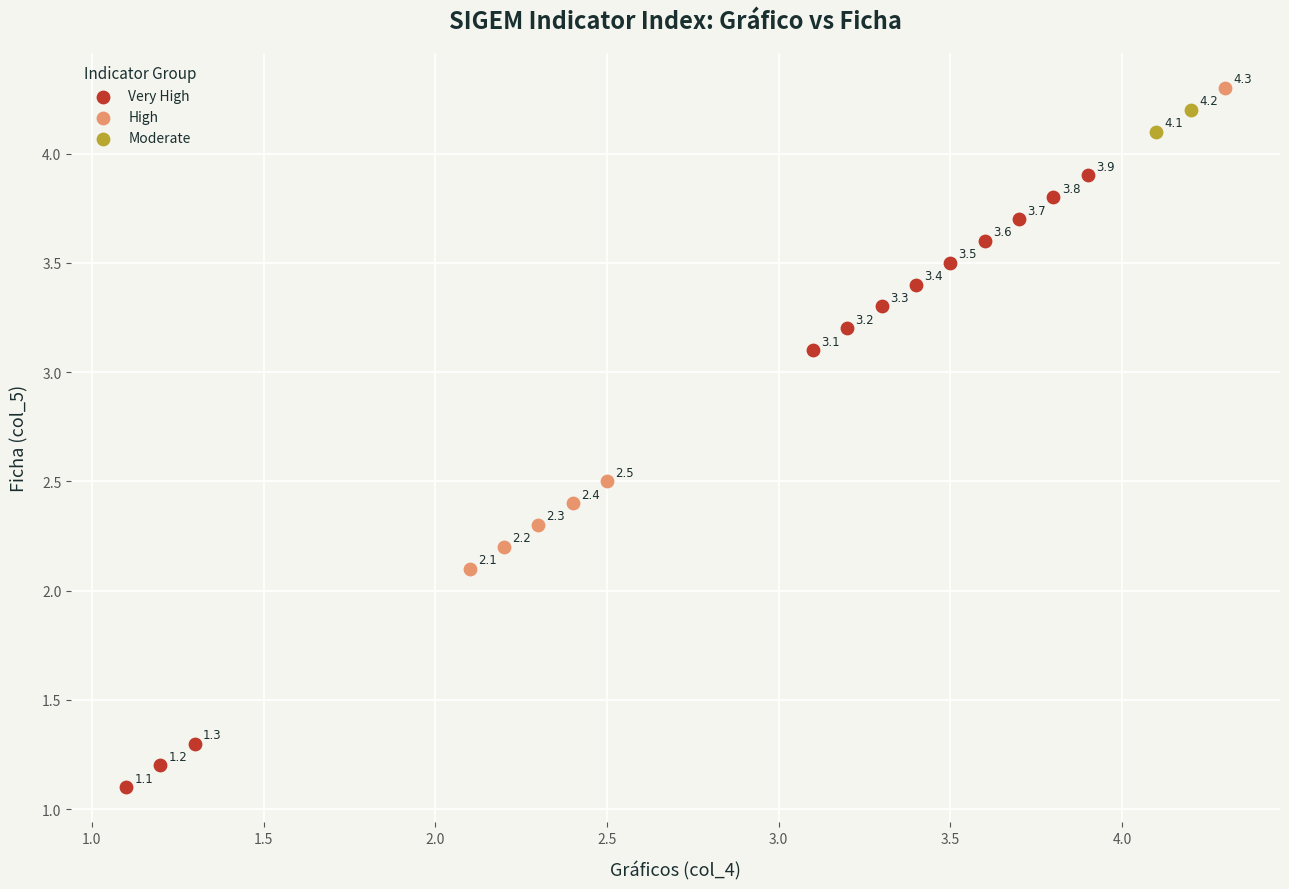

Which series has the largest Y range (max minus min)?

Very High